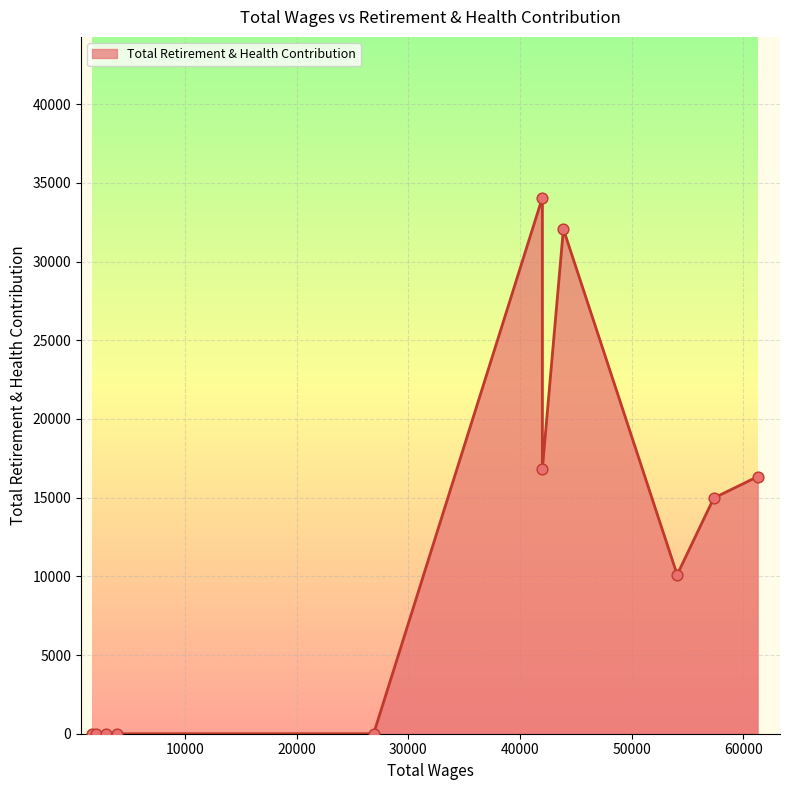

Between 41994.0 and 57341.0, which is larger?

41994.0